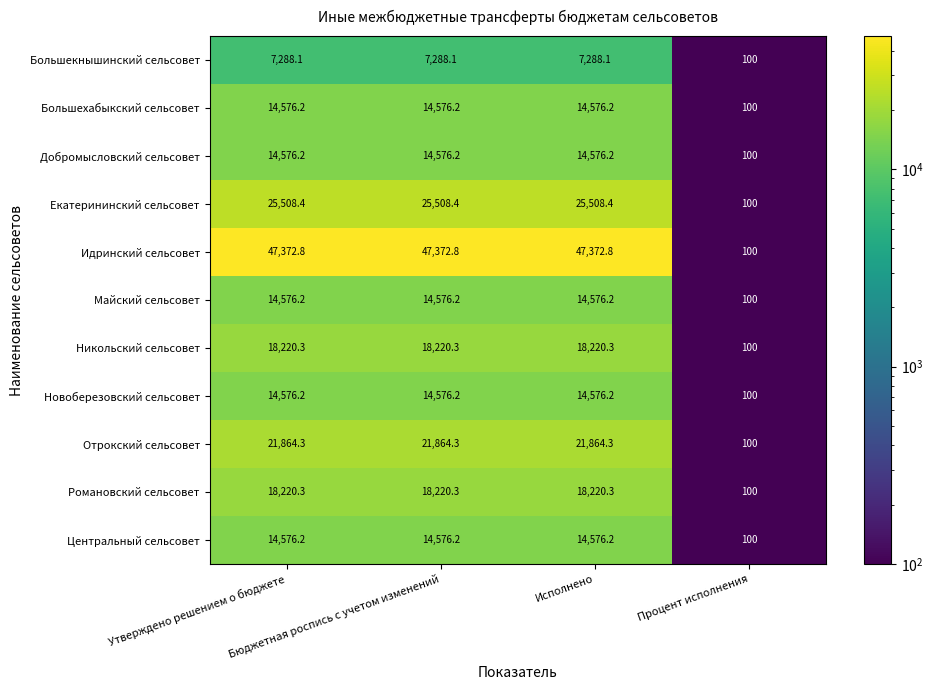

Which series has the largest total across all categories?

Идринский сельсовет